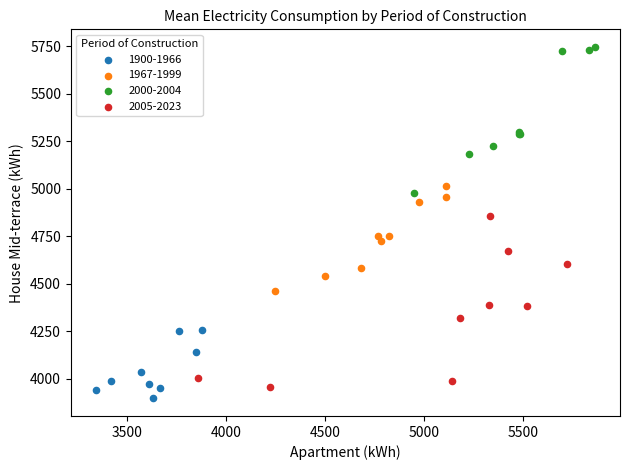

Which series contains the highest Y value?

2000-2004